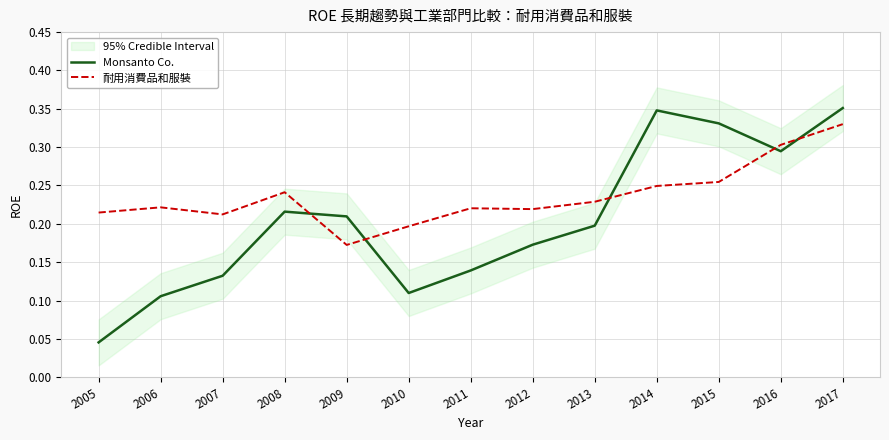

What is the approximate value of 耐用消費品和服裝 at 2007?

0.2